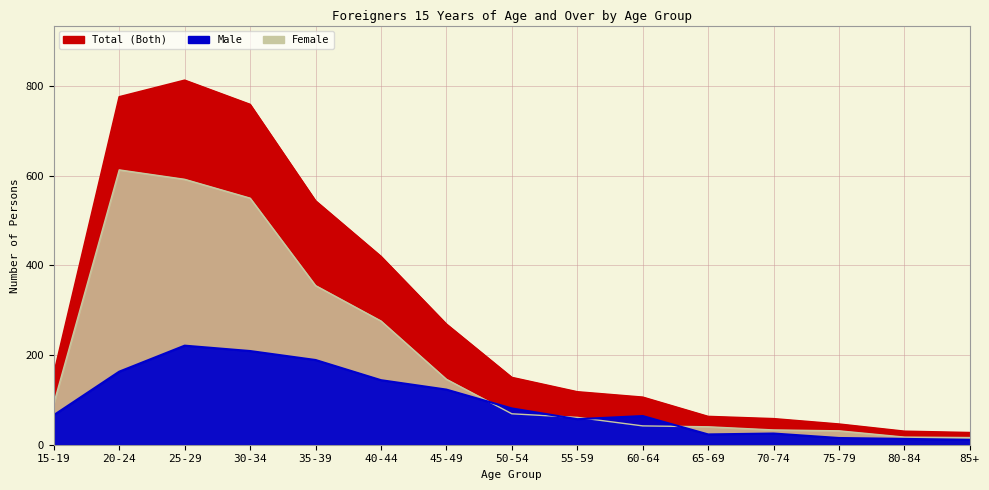

What is the total value across all series at 85+?

54